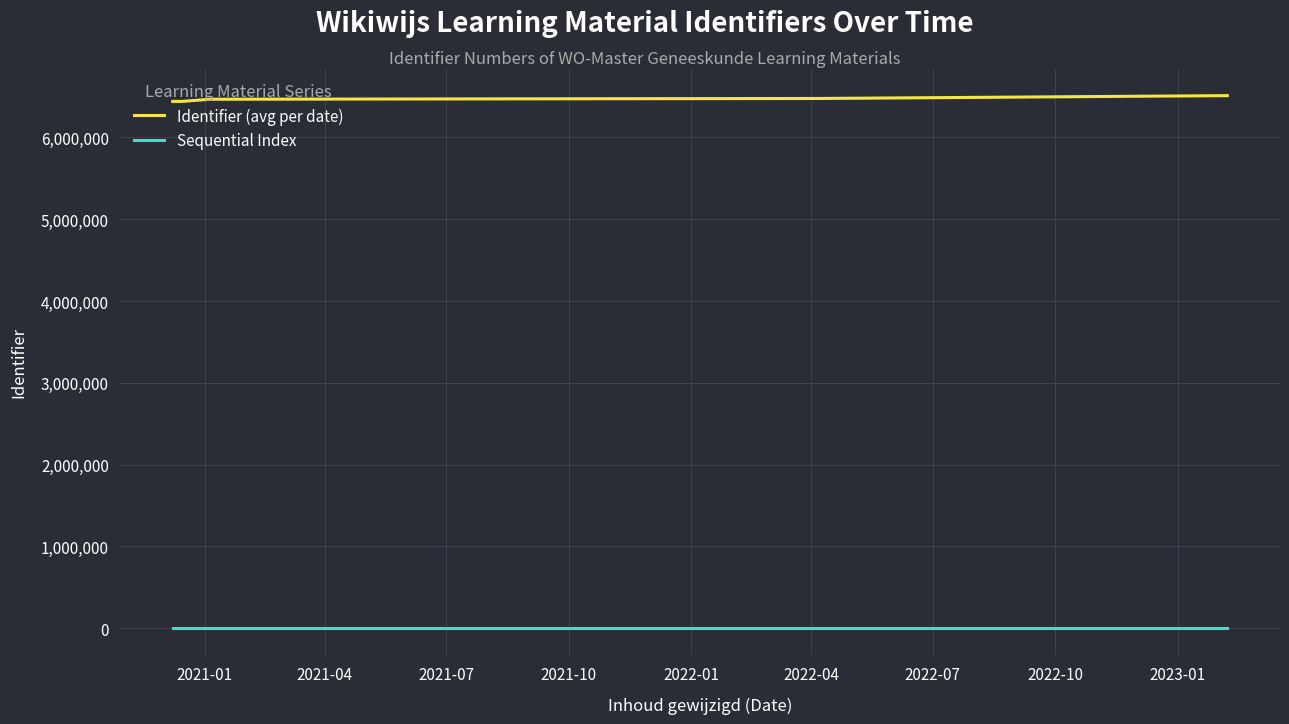

What is the average value of the Identifier (avg per date) series?

6467553.1